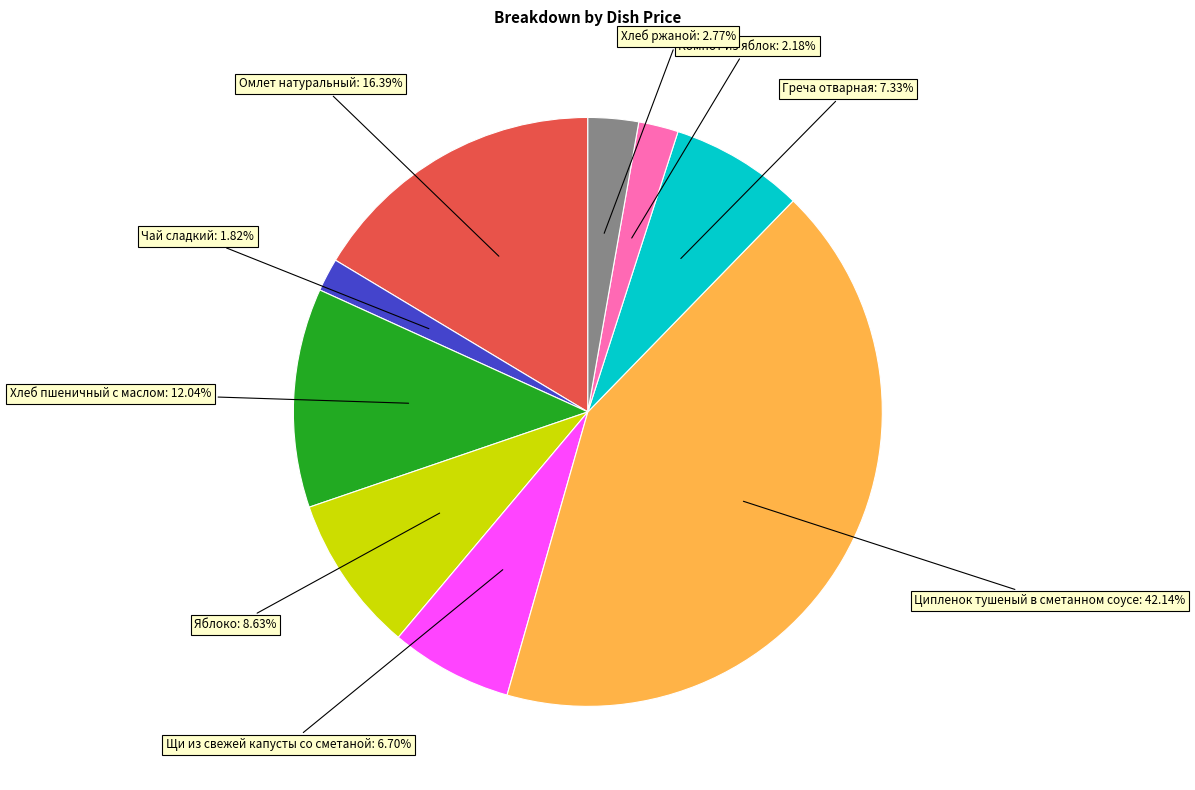

How many slices are in this pie chart?

9